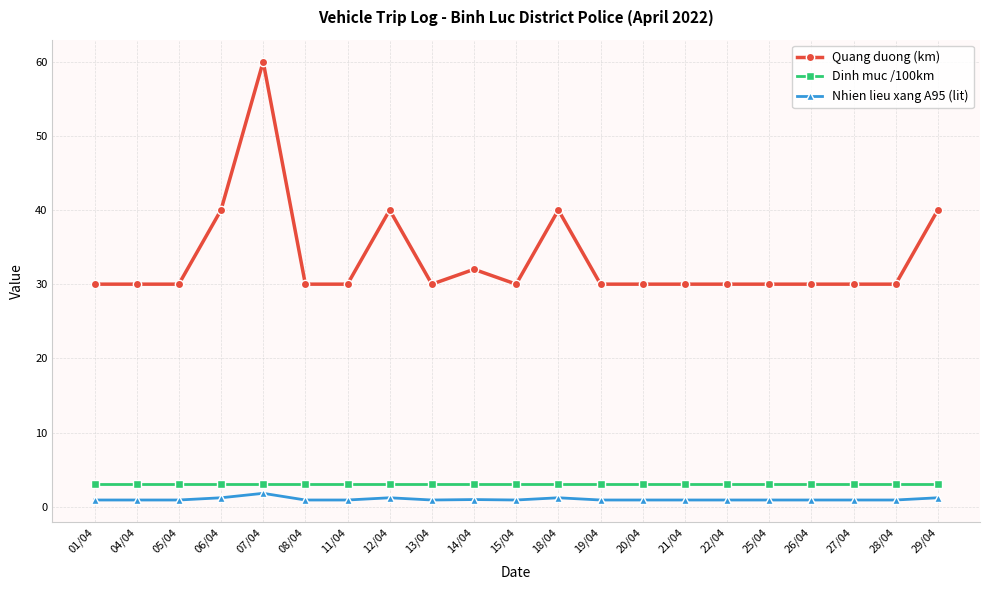

What is the sum of all Dinh muc /100km values?

63.0